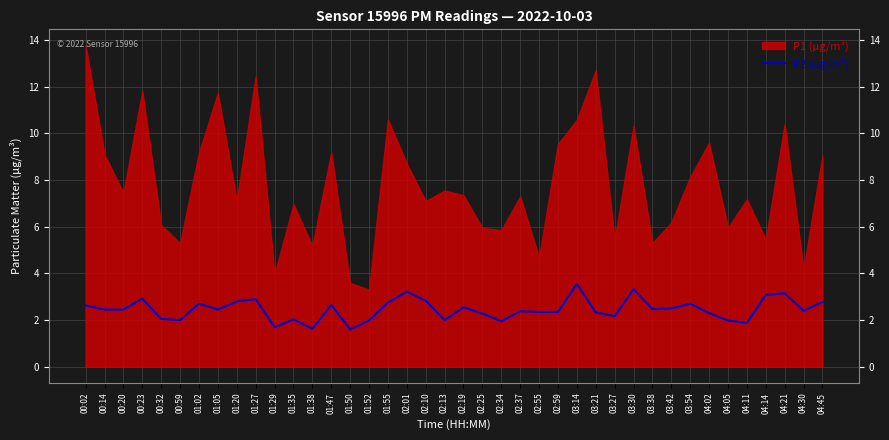

What is the minimum value for P2 (μg/m³)?

1.6